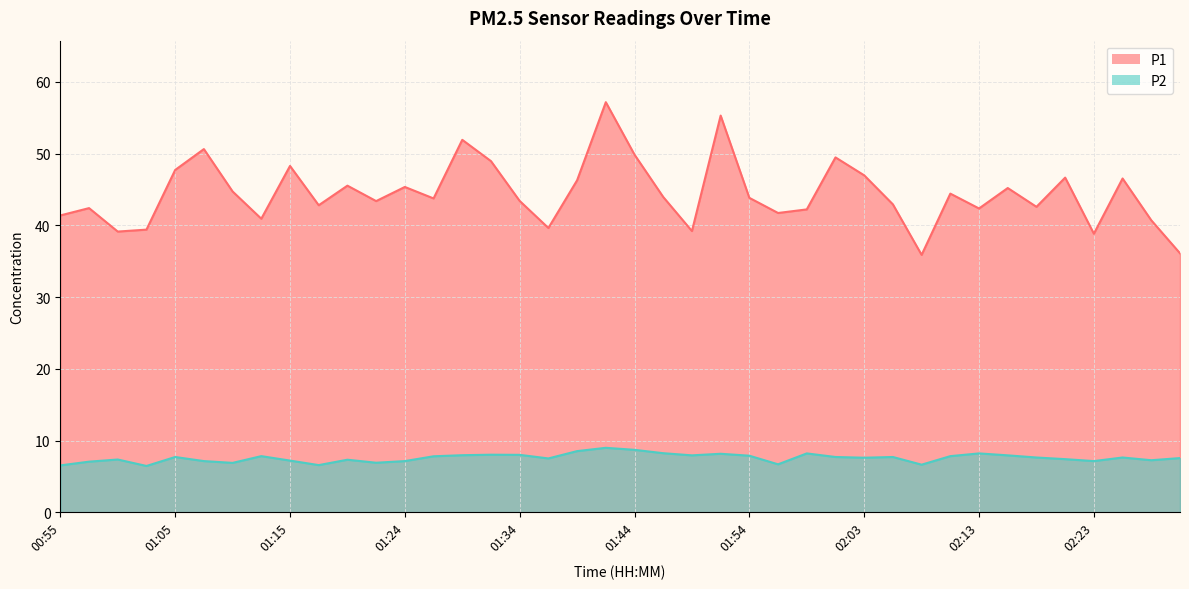

At how many categories does at least one series exceed 24?

40